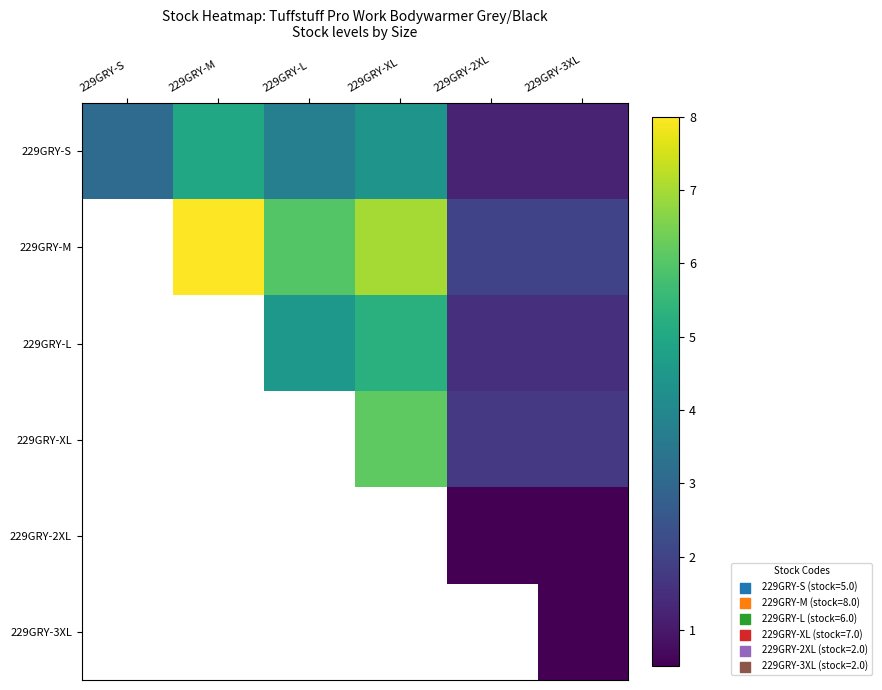

Is it true that 229GRY-S equals 1.2 at 229GRY-2XL?

True